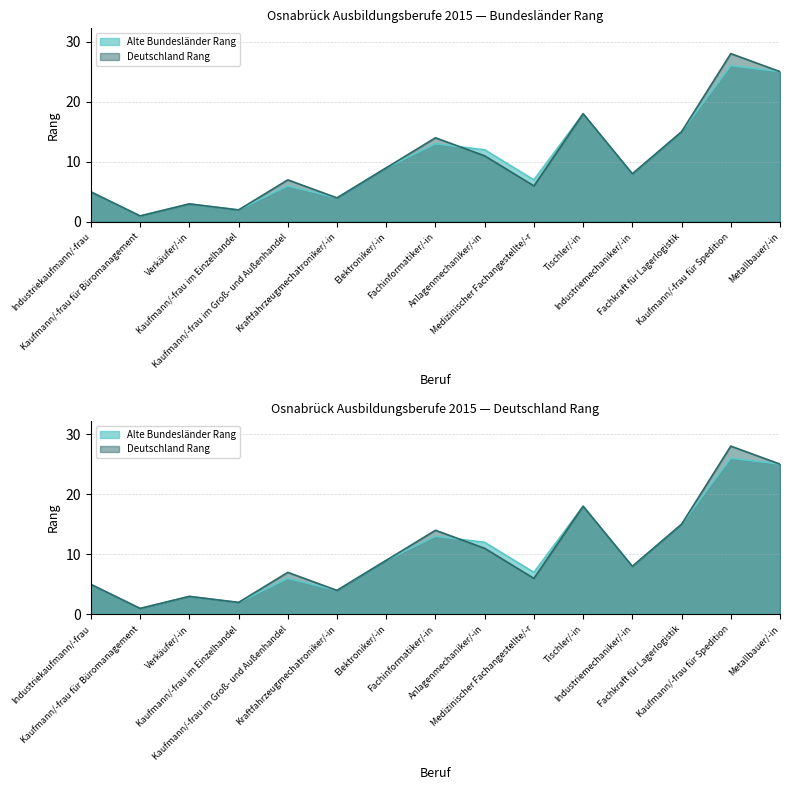

At which label does Alte Bundesländer Rang reach its peak?

Kaufmann/-frau für Spedition